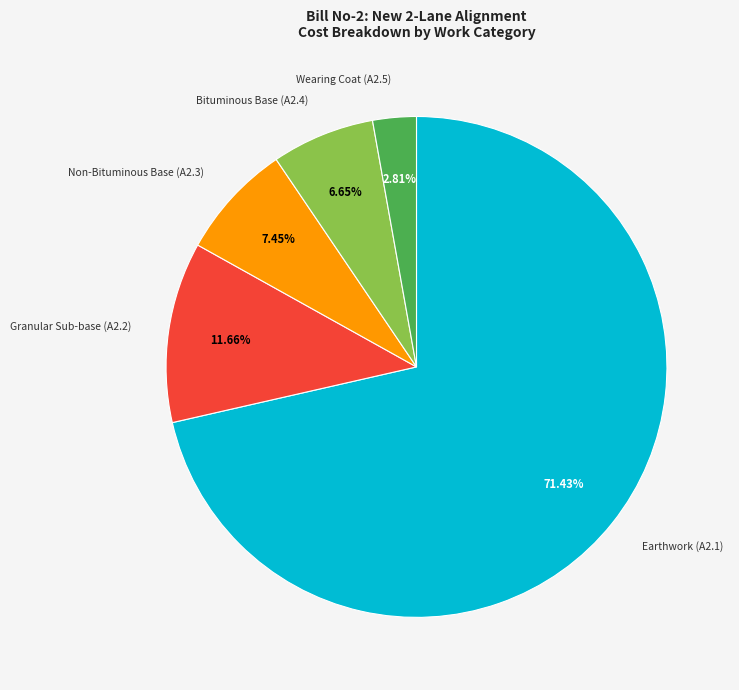

Is there a majority slice in this chart?

Yes